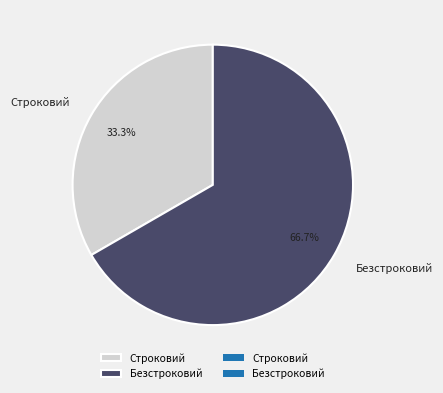

Is there a majority slice in this chart?

Yes